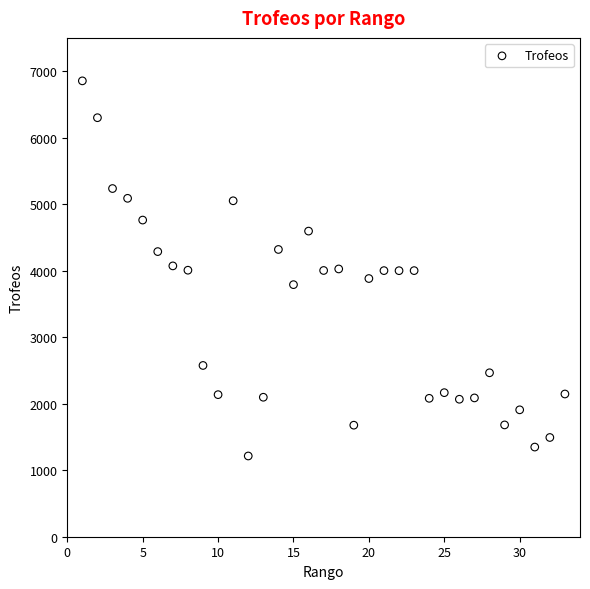

What is the range of X values (max minus min)?

32